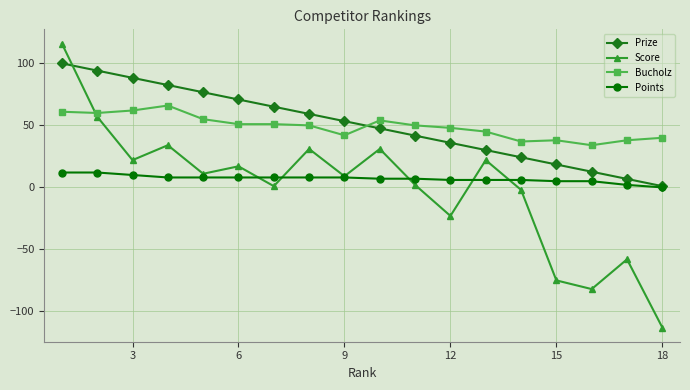

Which series has the widest spread of values?

Score